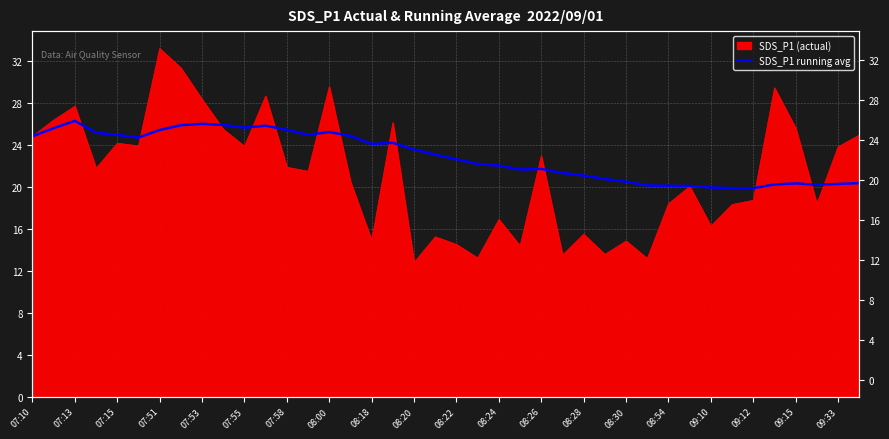

True or false: the data has more than 1 interior local peaks.

True